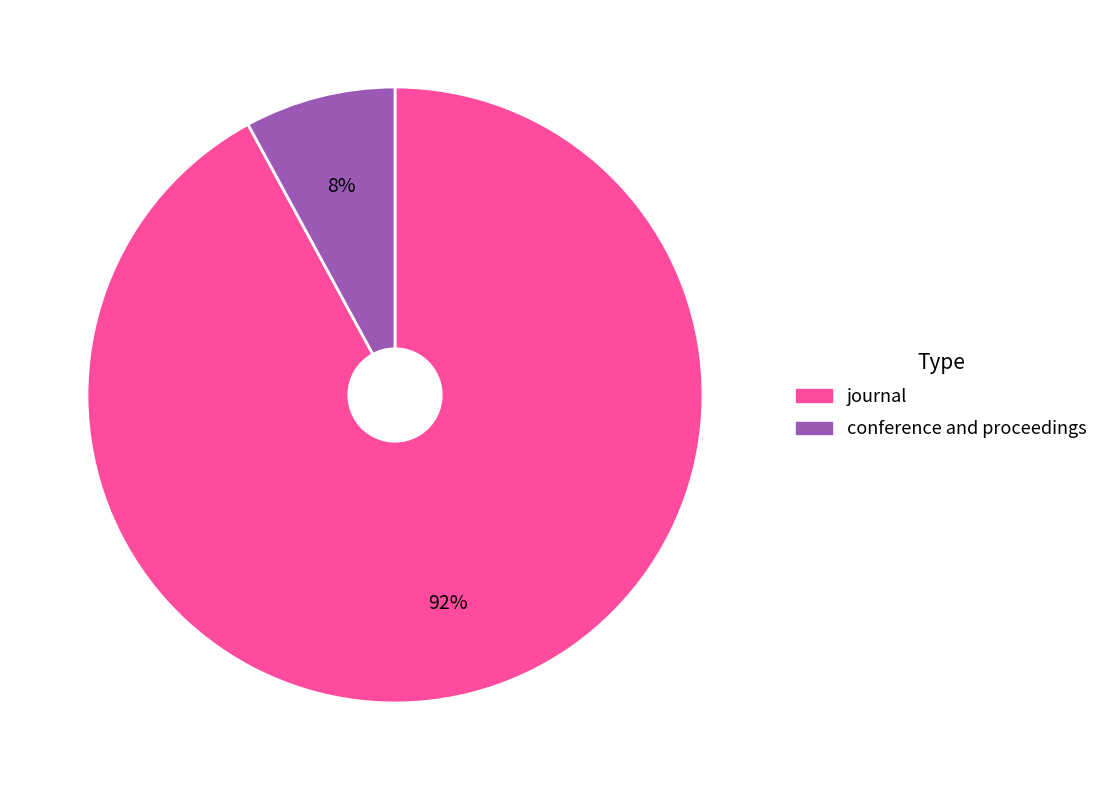

What is the smallest slice in the pie chart?

conference and proceedings